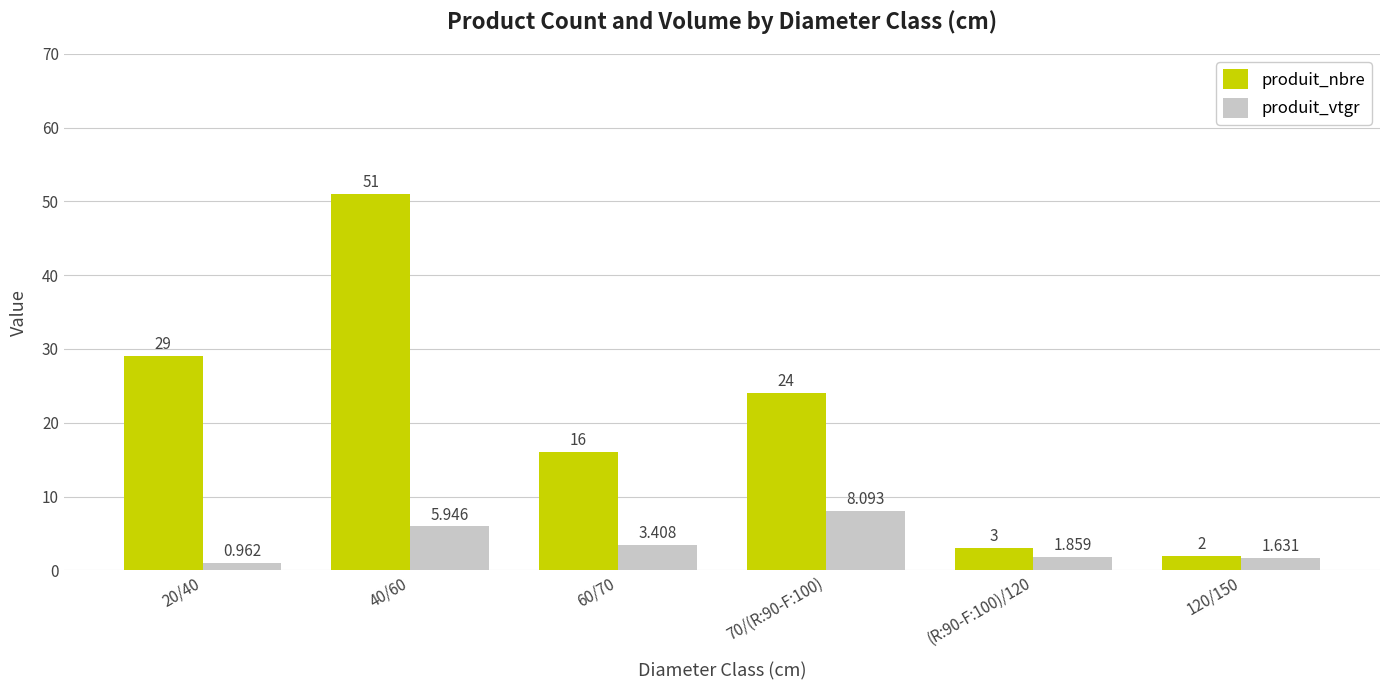

What position from the left is 40/60?

2